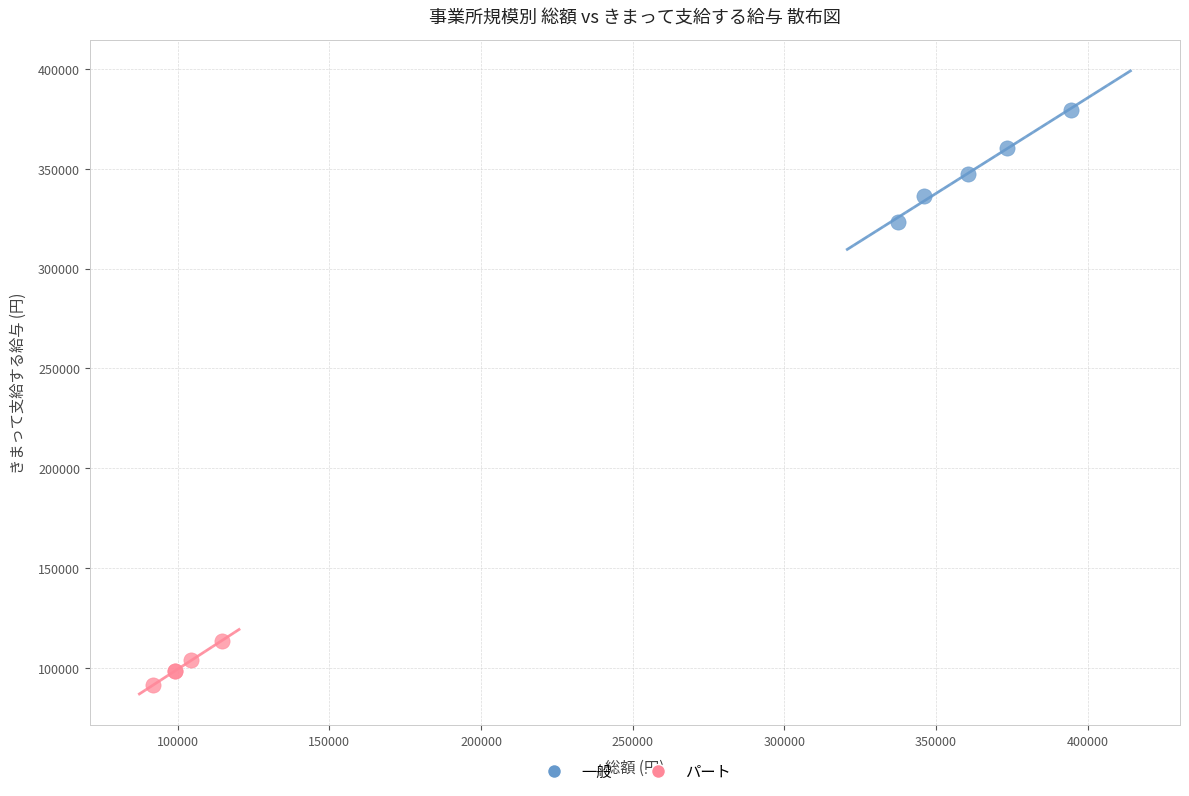

Which series has the largest Y range (max minus min)?

一般